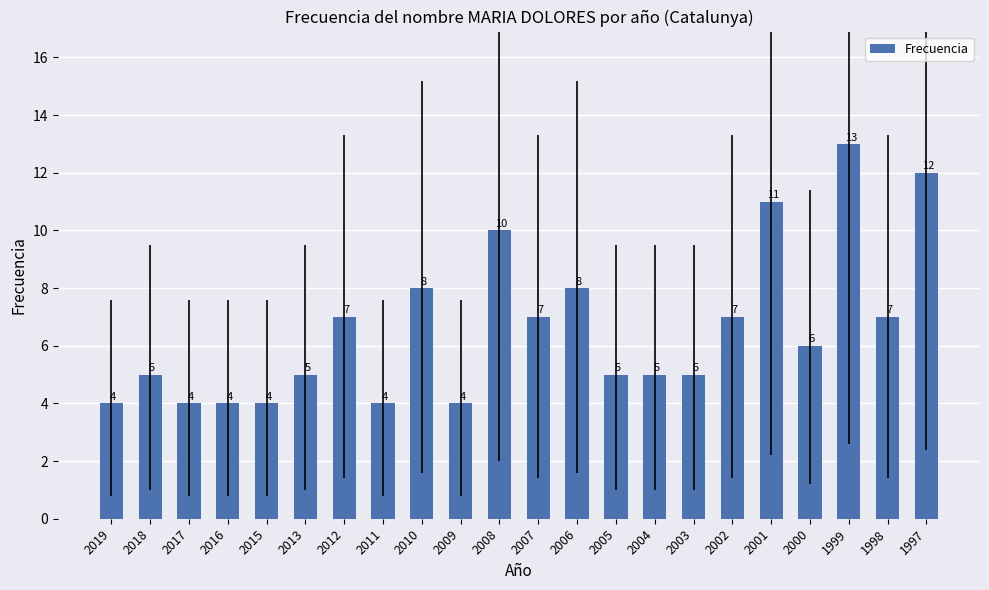

What is the minimum value shown in the chart?

4